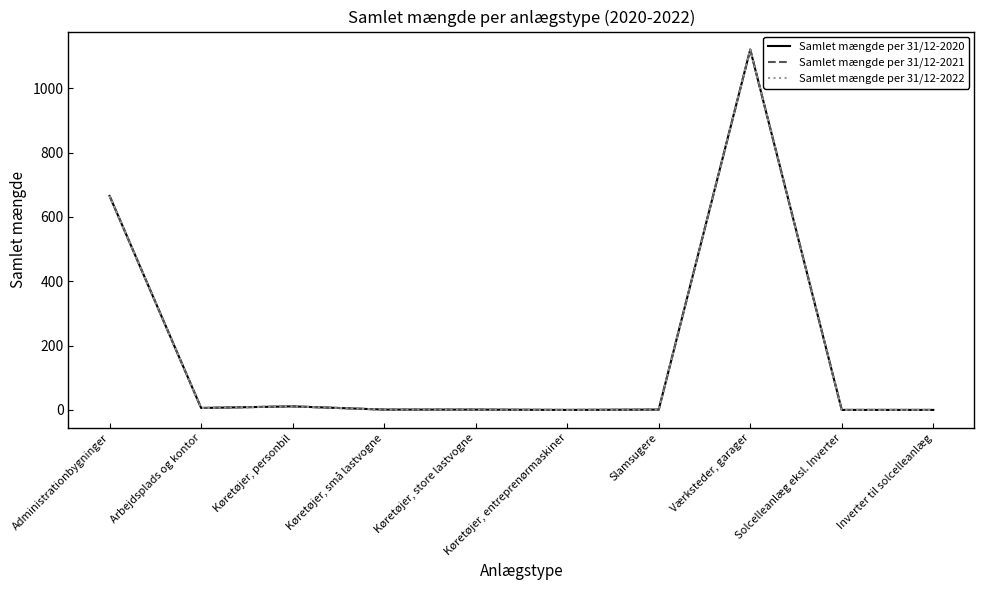

Where is the first local maximum for Samlet mængde per 31/12-2020?

Køretøjer, personbil